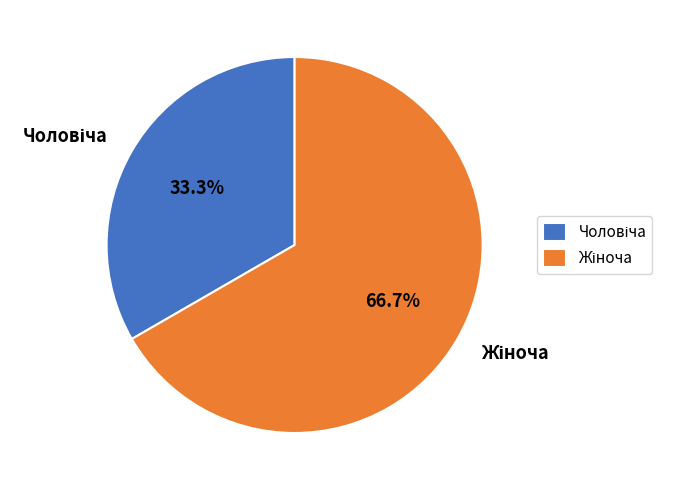

Does any single category account for the majority?

Yes